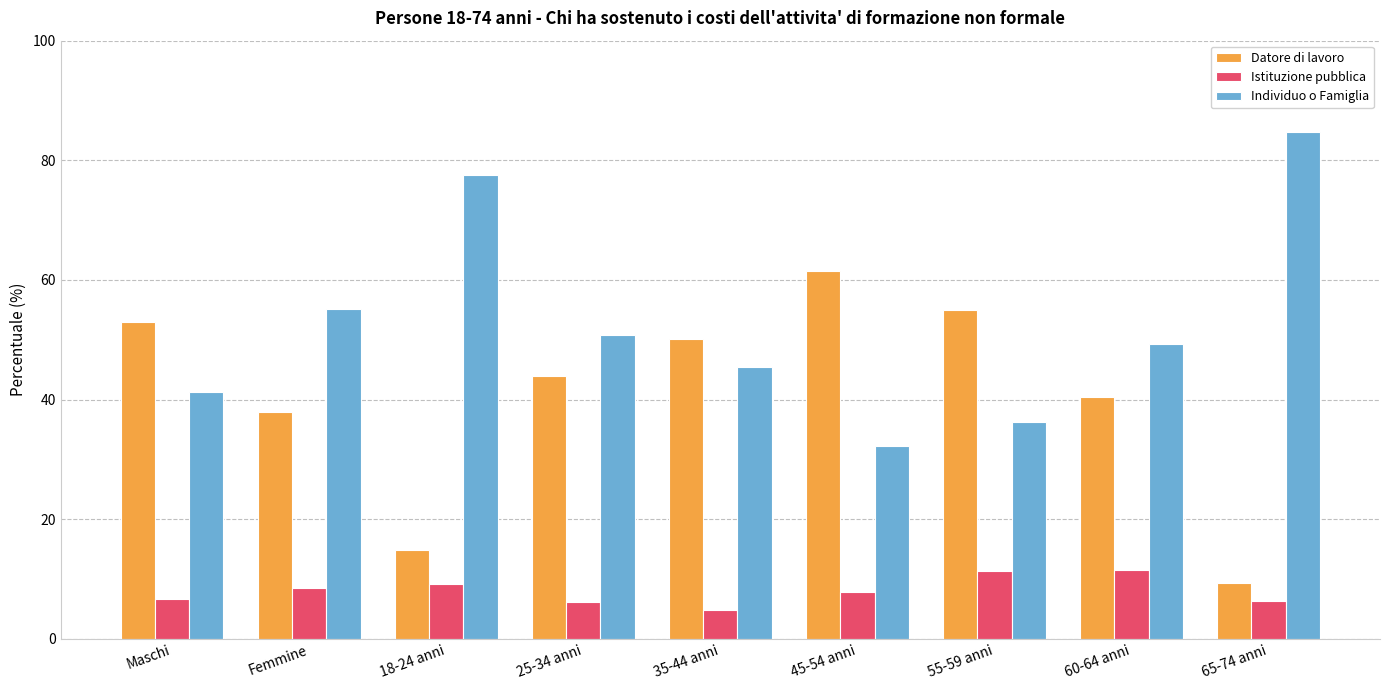

What is the highest value of the Datore di lavoro series?

61.5